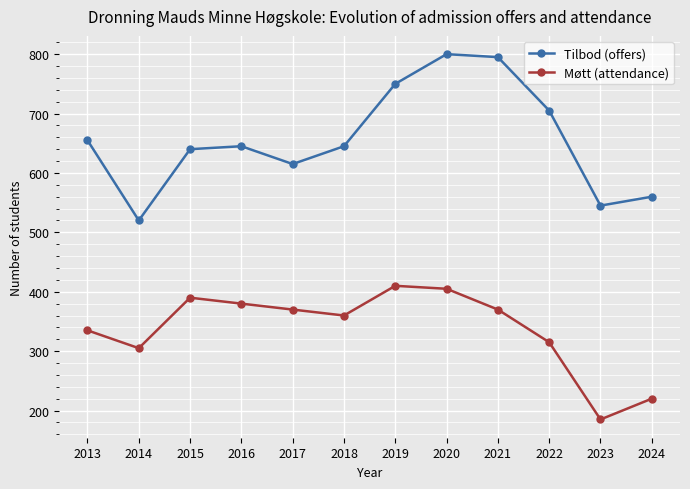

What is the average value of the Møtt (attendance) series?

337